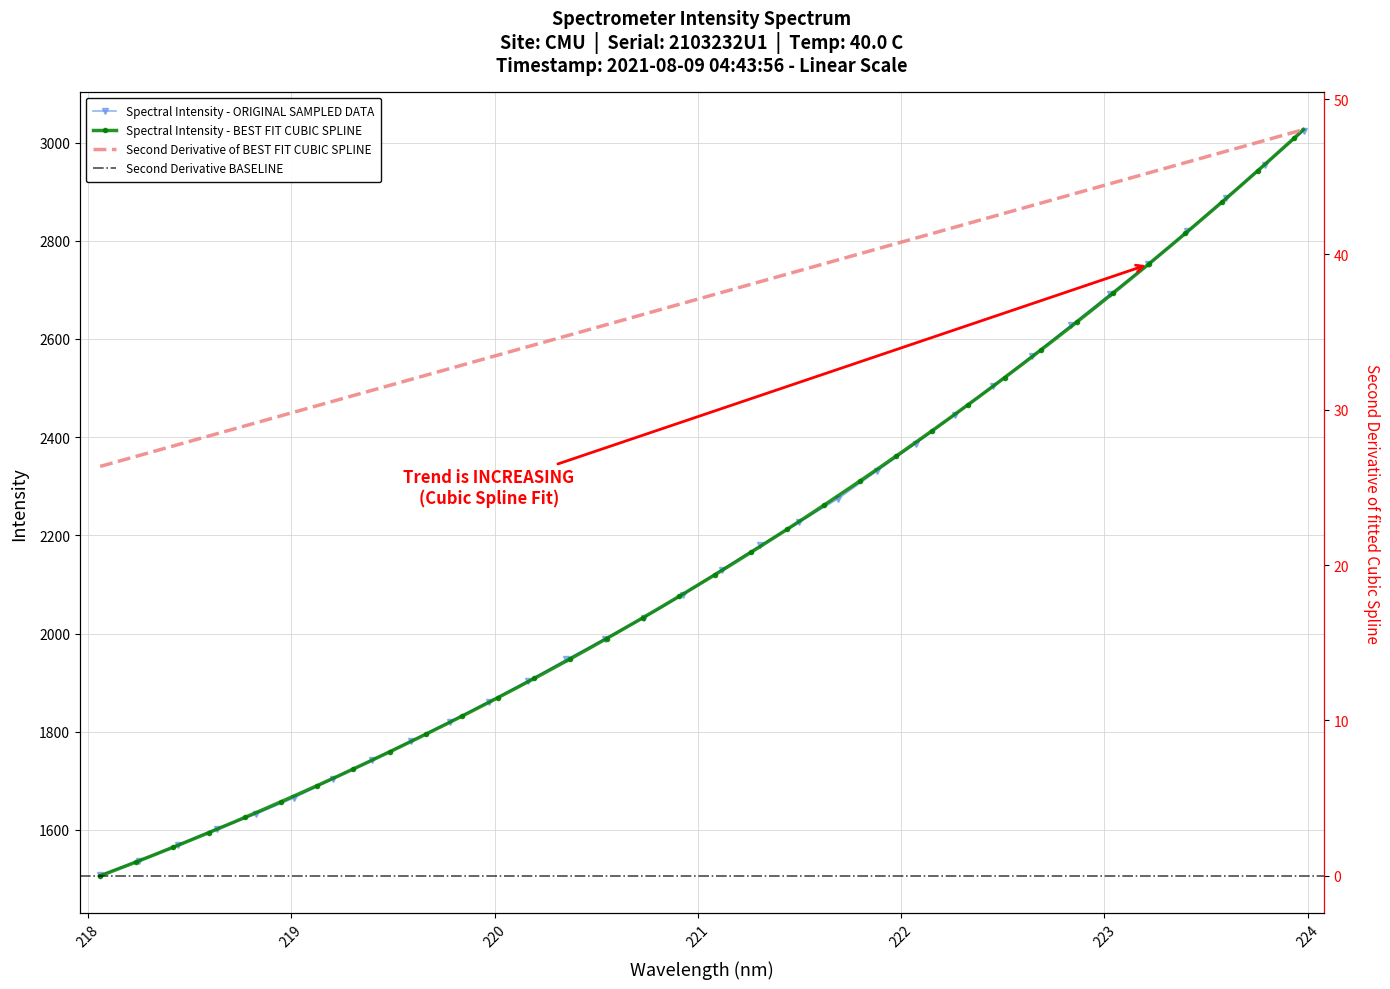

Where does the data first go above 2130?

221.1174